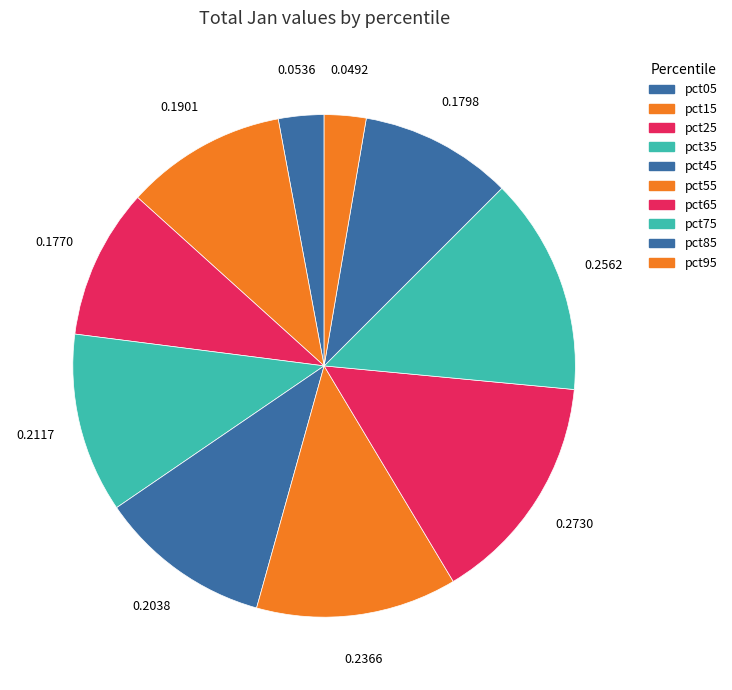

How many segments does this pie chart have?

10